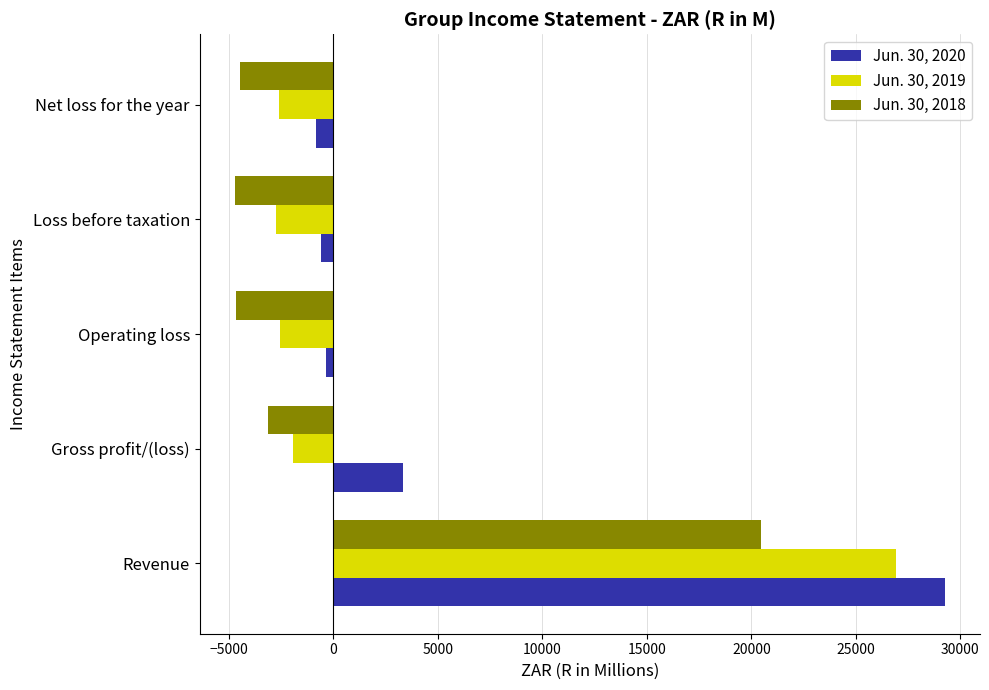

At how many categories does at least one series exceed 12008?

1